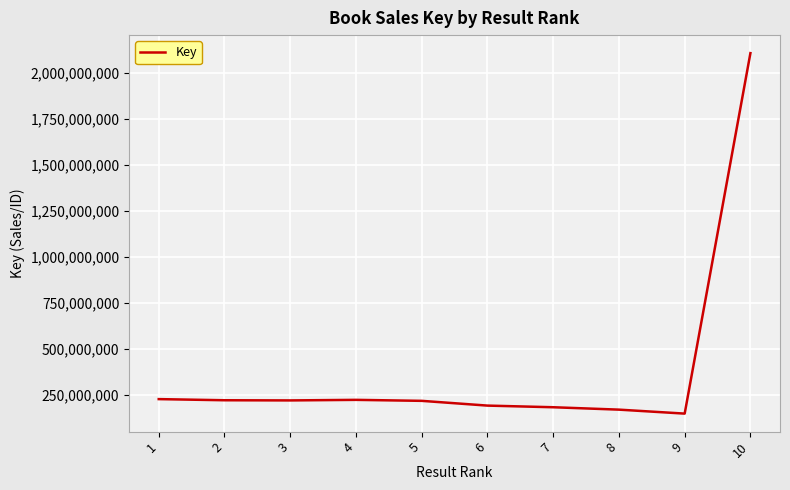

Does the chart display data point markers on the line(s)?

No